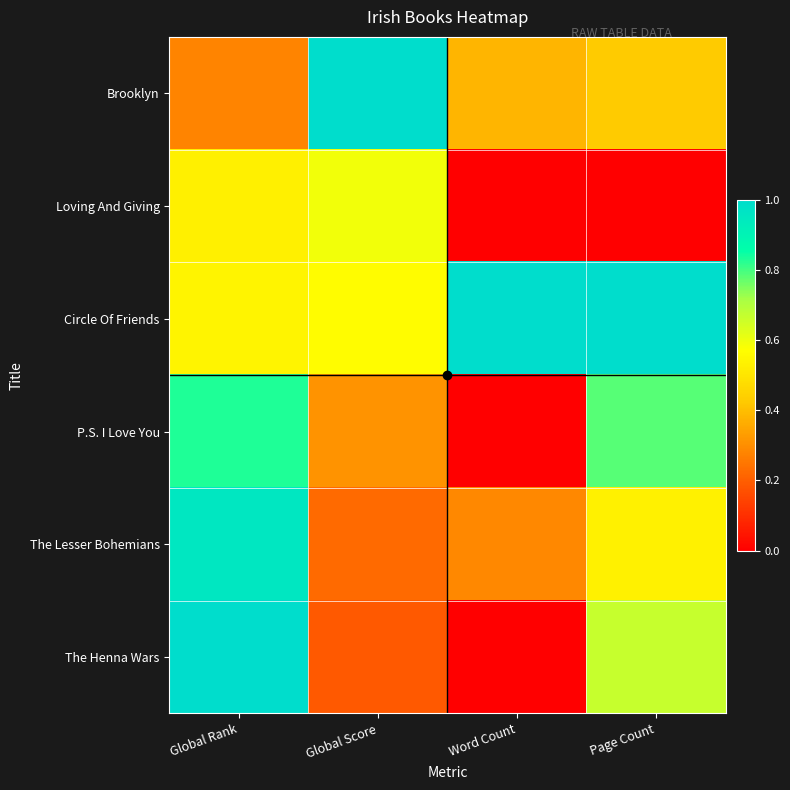

How many categories are shown in the chart?

4